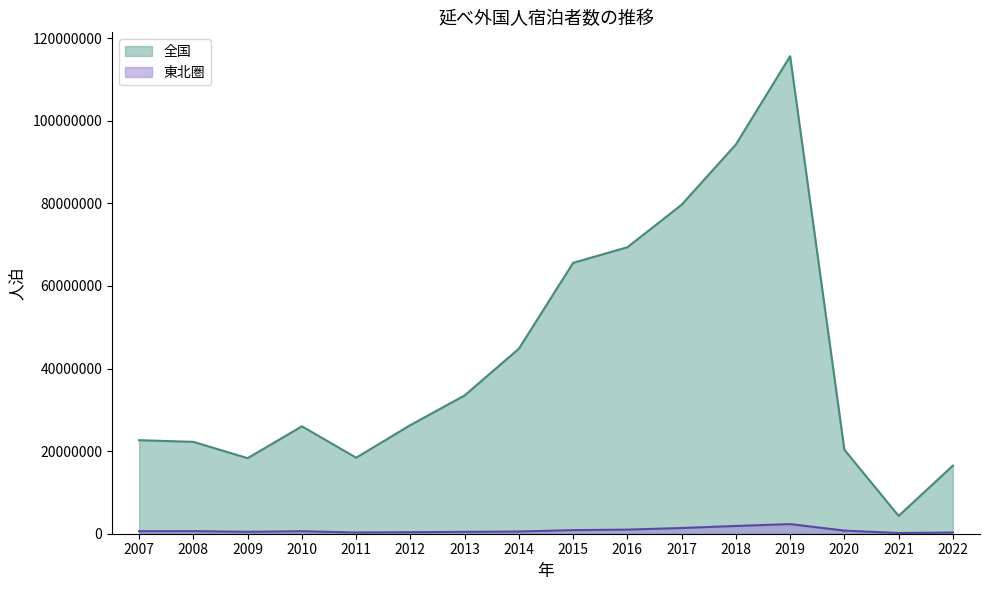

In 東北圏, how many points are lower than both neighbors (excluding endpoints)?

3